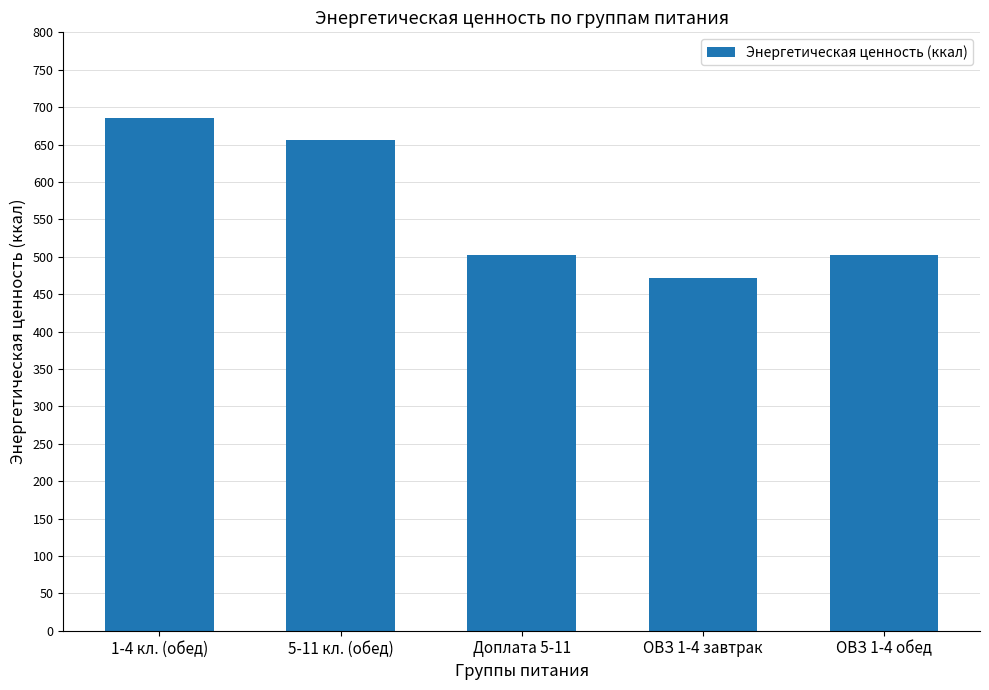

What is the ratio of the value at ОВЗ 1-4 обед to the value at 5-11 кл. (обед)?

0.8